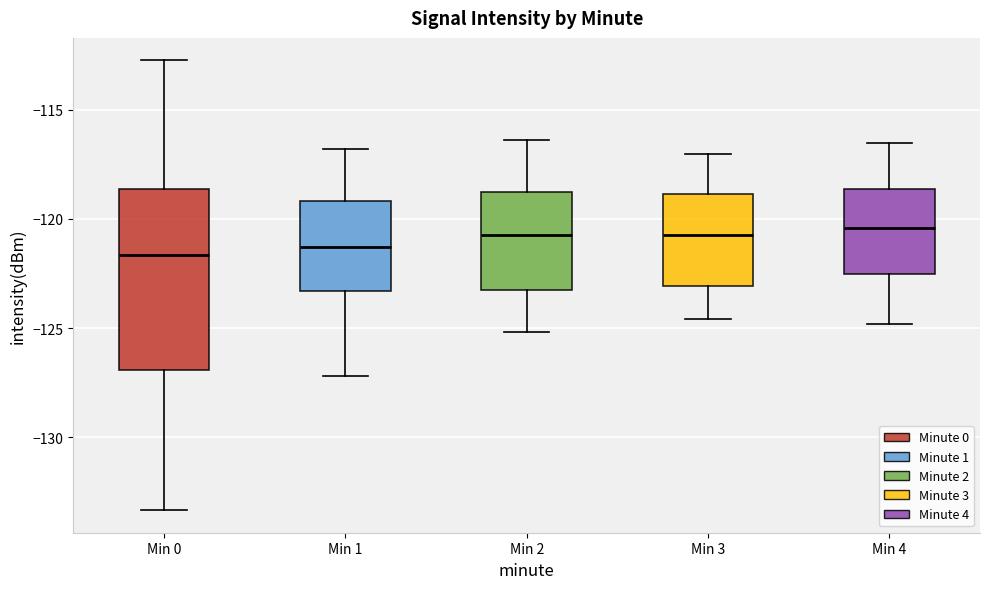

Where is the lower edge of the box for Min 3 on the y-axis? The values are not printed on the chart, so give them approximately, as read against the axis.

-123.0